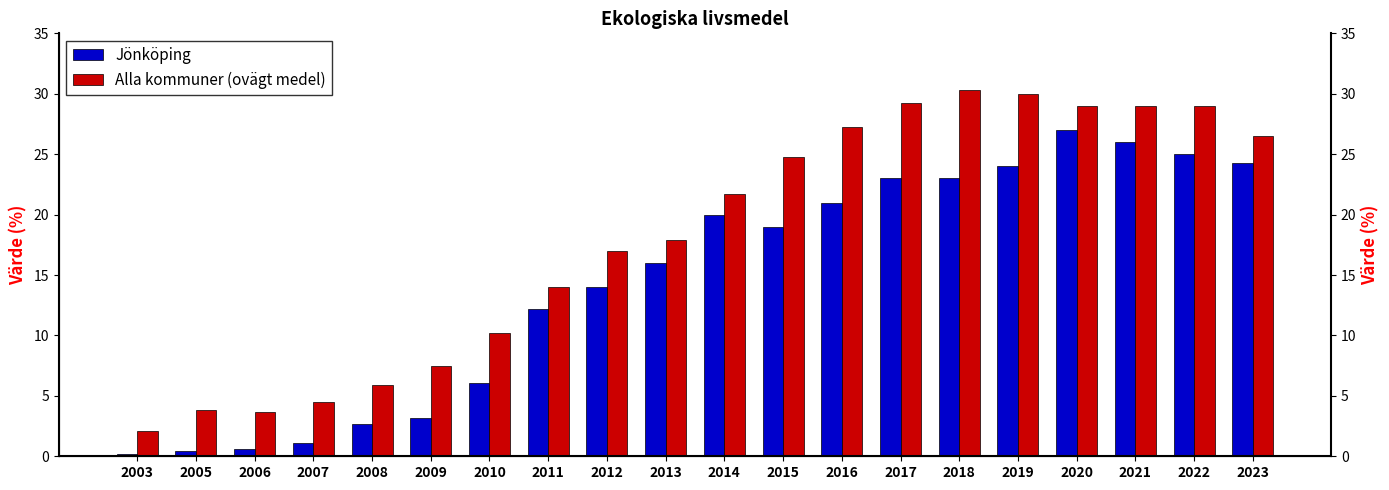

The value of Jönköping at 2008 is 0.6. True or false?

False